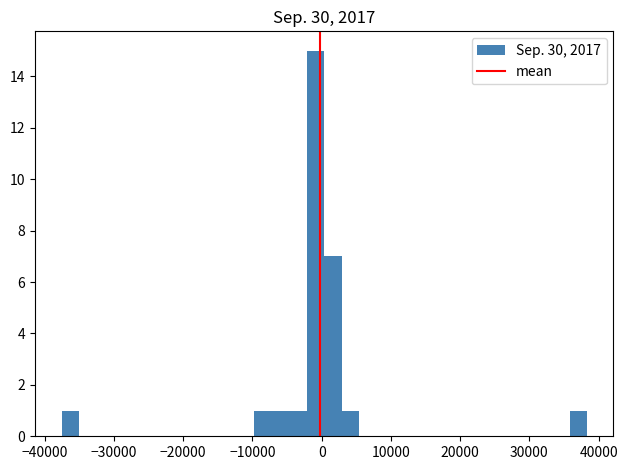

Around what value on the x-axis is the tallest bar? Give the approximate position of its centre, as read against the axis.

-1000